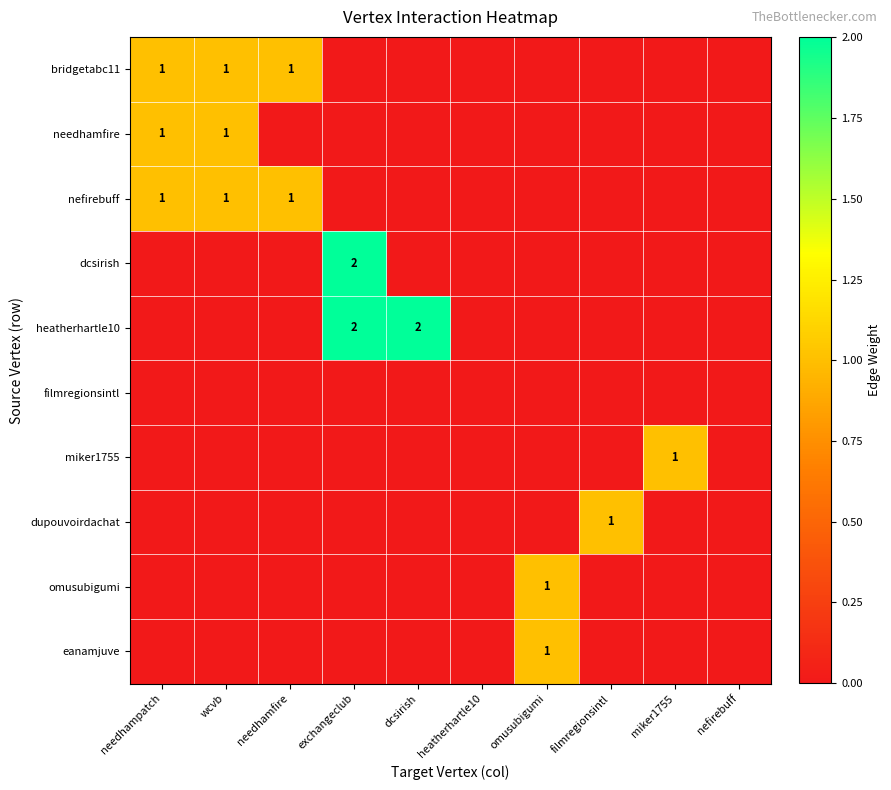

The miker1755 series shows -1 at needhamfire. True or false?

False